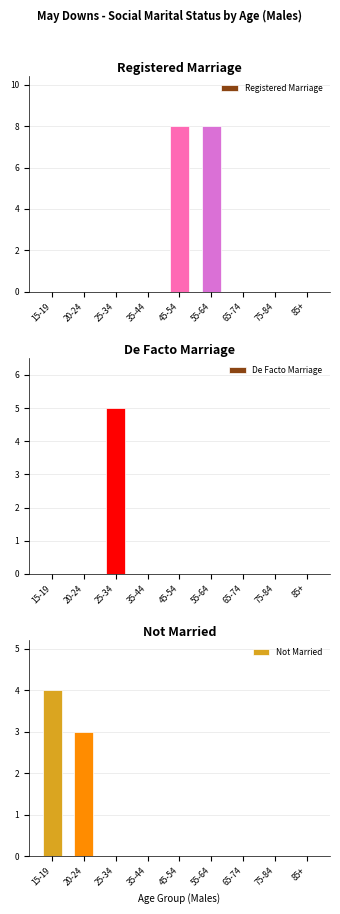

Rank the categories by Not Married value from highest to lowest.

15-19, 20-24, 25-34, 35-44, 45-54, 55-64, 65-74, 75-84, 85+